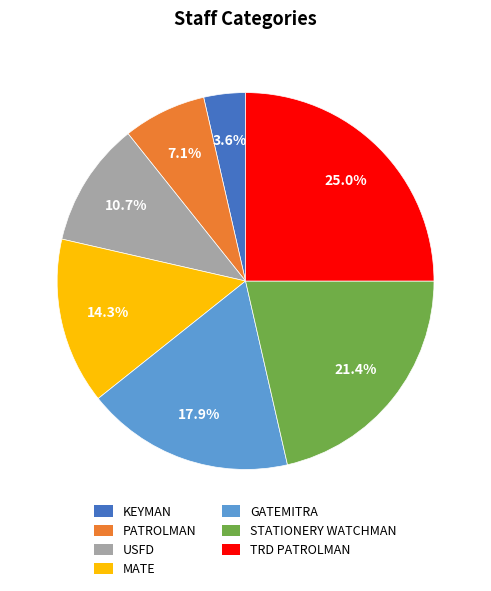

What is the ratio of the value at PATROLMAN to the value at TRD PATROLMAN?

0.3